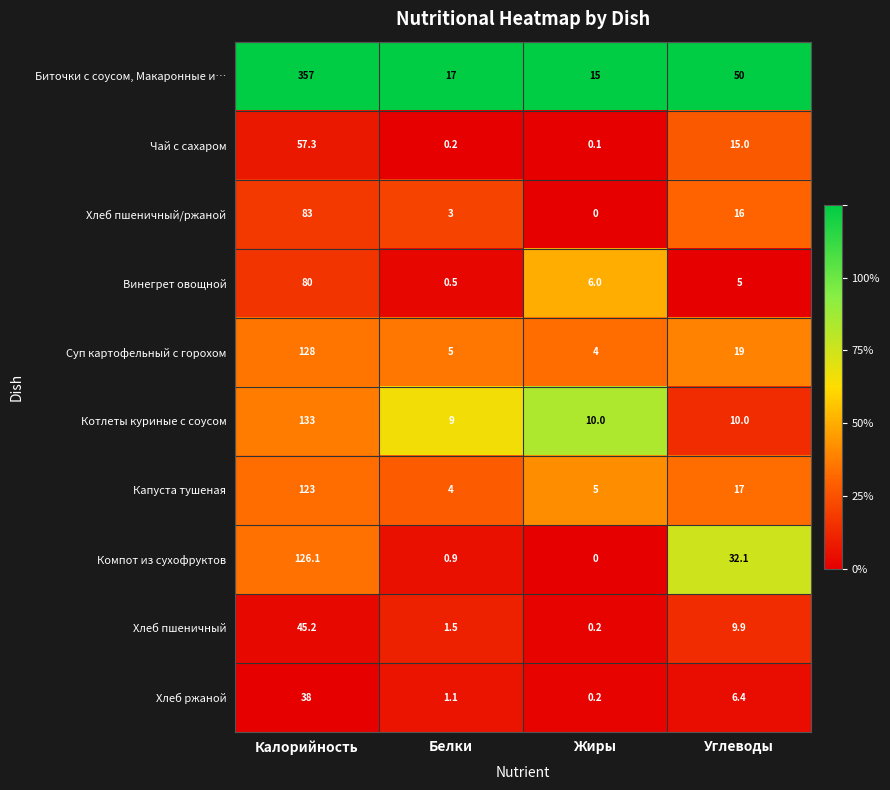

At which label does Биточки с соусом, Макаронные и… reach its minimum?

Жиры